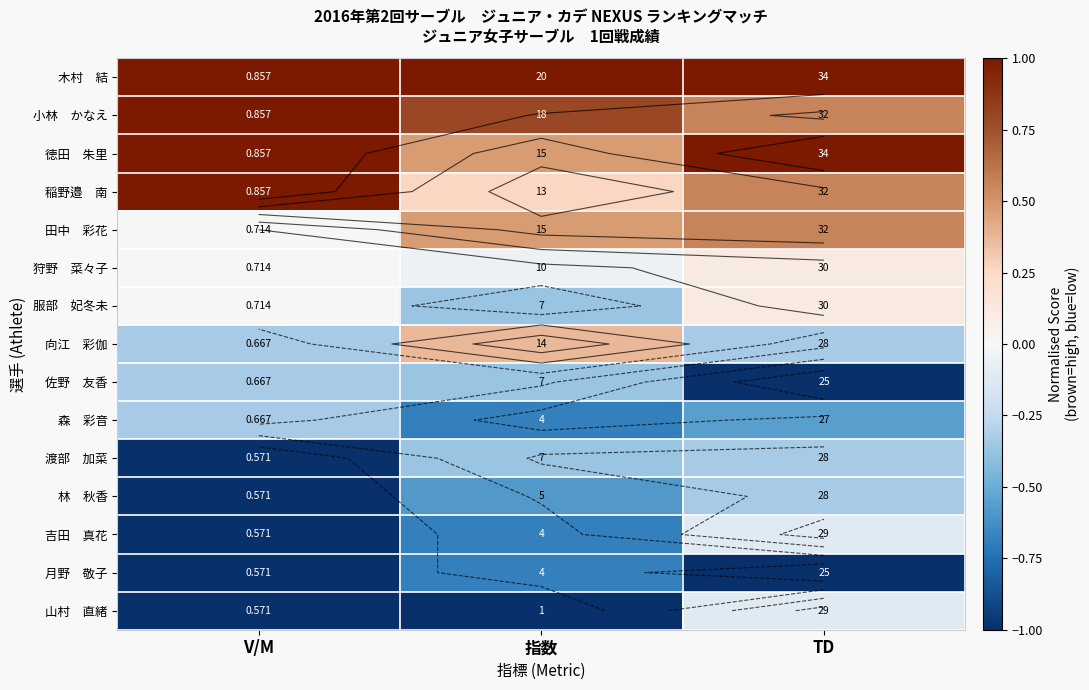

At 指数, list the series in order from largest to smallest.

木村 結, 小林 かなえ, 徳田 朱里, 田中 彩花, 向江 彩伽, 稲野邉 南, 狩野 菜々子, 服部 妃冬未, 佐野 友香, 渡部 加菜, 林 秋香, 森 彩音, 吉田 真花, 月野 敬子, 山村 直緒